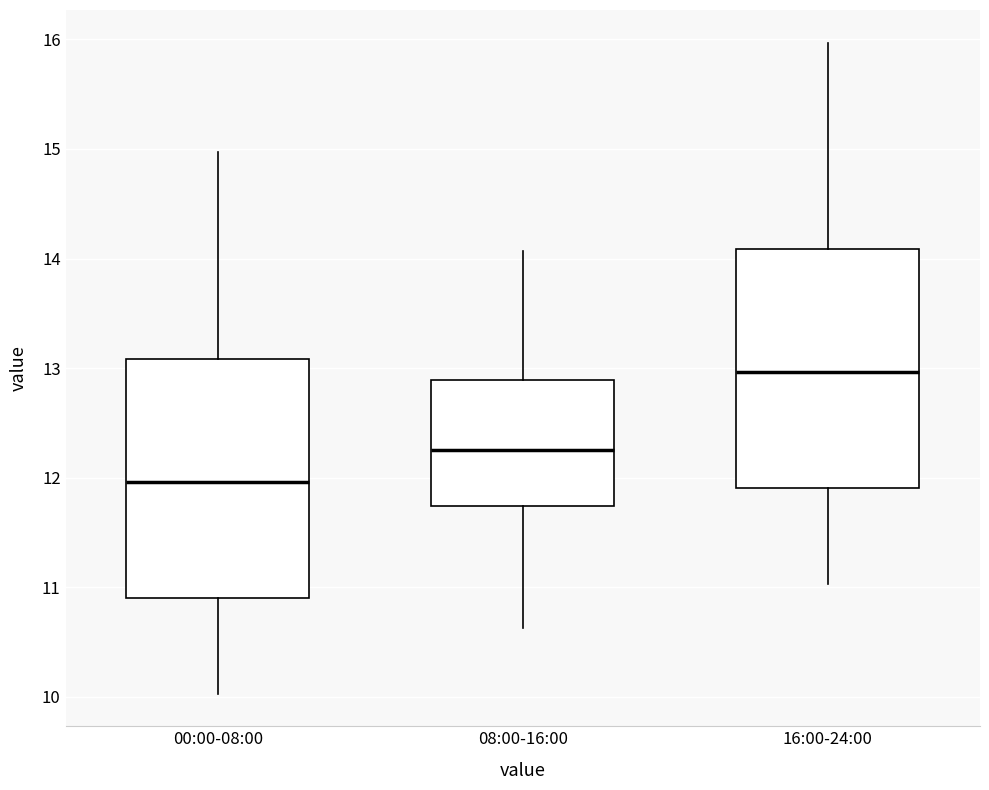

Where does the upper whisker of the box for 00:00-08:00 end on the y-axis? The values are not printed on the chart, so give them approximately, as read against the axis.

15.0